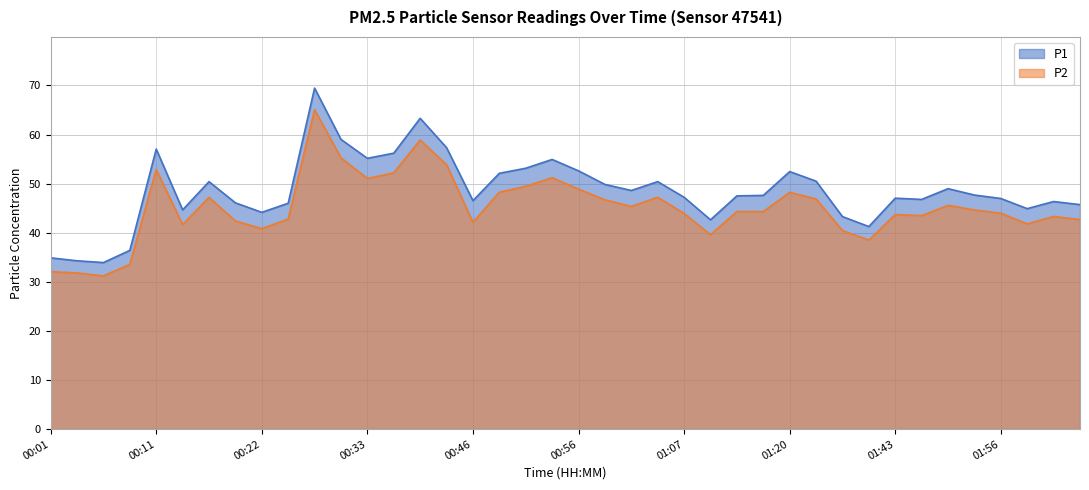

Between 00:33 and 00:56, which is larger?

00:33